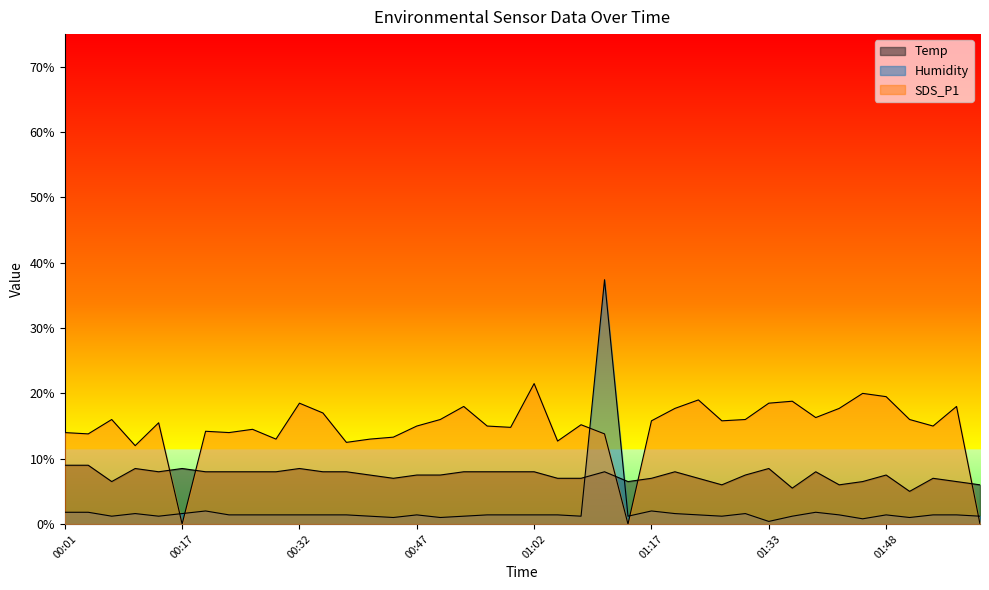

What is the difference between the maximum and minimum values in the Humidity series?

37.0